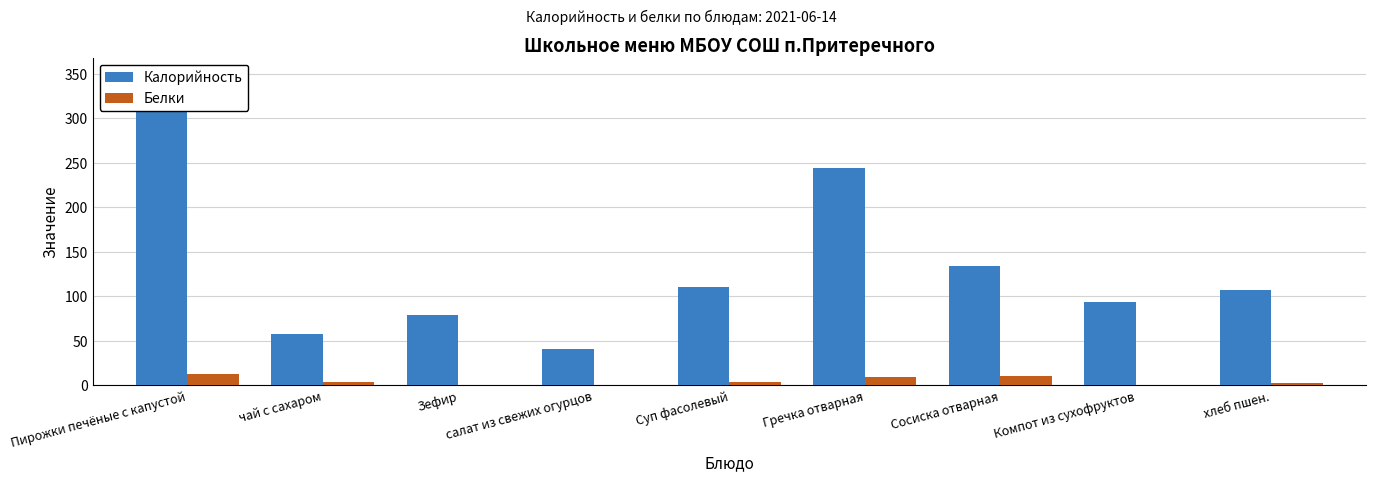

Reading left to right, transcribe all the data shown in this chart.

Калорийность: Пирожки печёные с капустой=312.1	чай с сахаром=58.0	Зефир=79.3	салат из свежих огурцов=40.4	Суп фасолевый=110.0	Гречка отварная=244.0	Сосиска отварная=133.7	Компот из сухофруктов=94.2	хлеб пшен.=107.2
Белки: Пирожки печёные с капустой=12.4	чай с сахаром=4.0	Зефир=0.2	салат из свежих огурцов=0.5	Суп фасолевый=4.0	Гречка отварная=9.0	Сосиска отварная=10.4	Компот из сухофруктов=0.0	хлеб пшен.=3.1